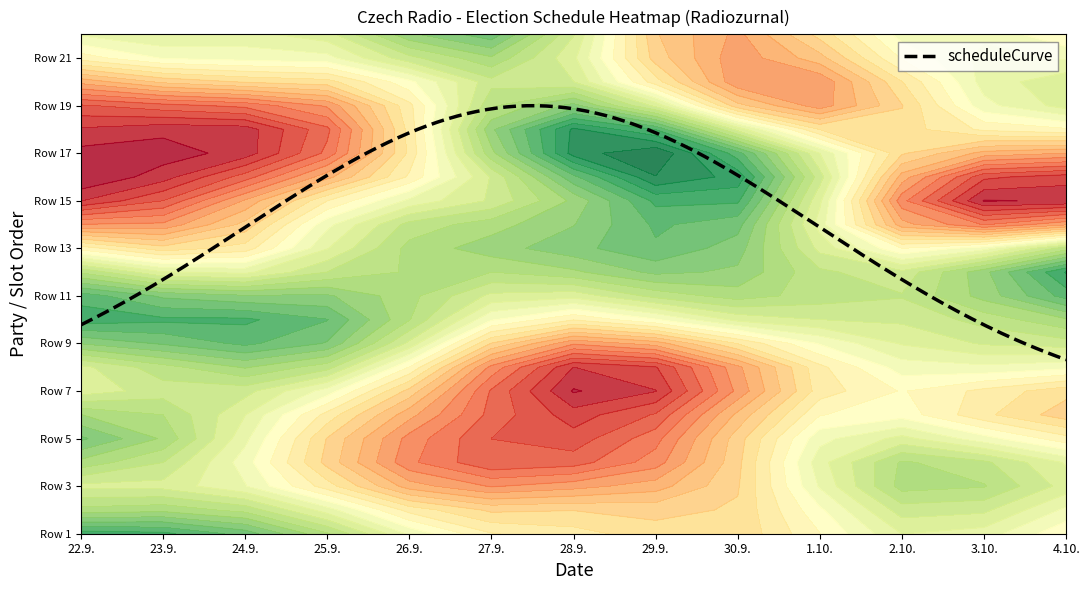

What is the approximate value of Row 22 at 4.10., to the nearest 10?

10